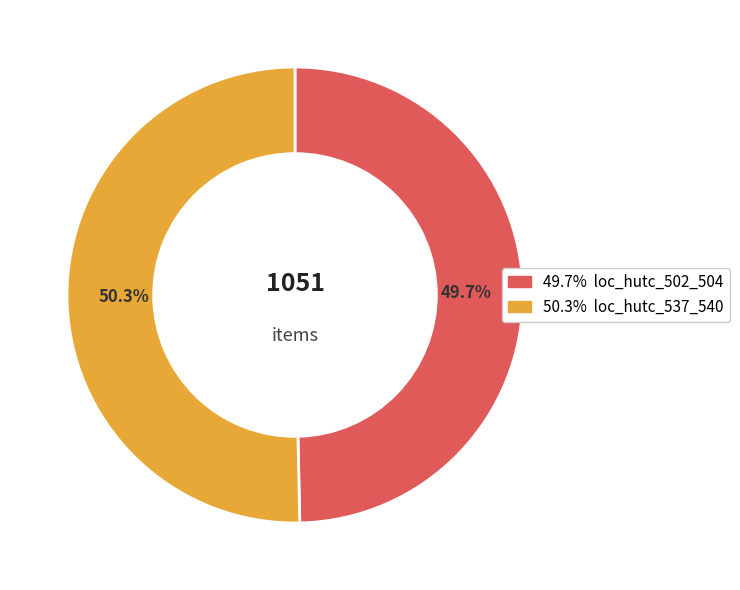

Is there a majority slice in this chart?

Yes